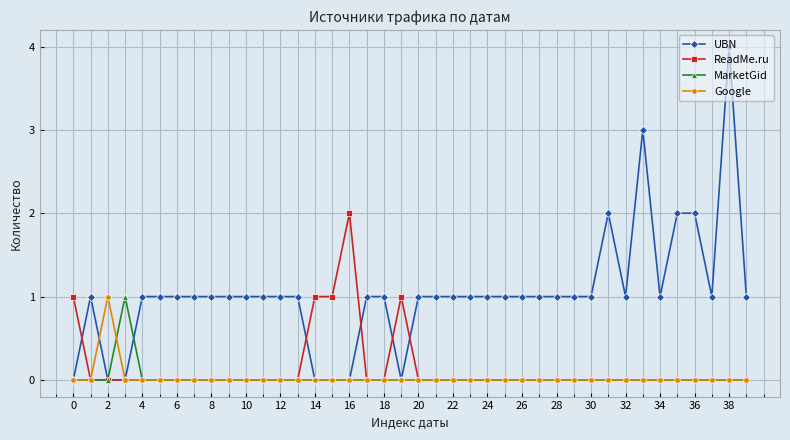

Which series has the largest range (max minus min)?

UBN